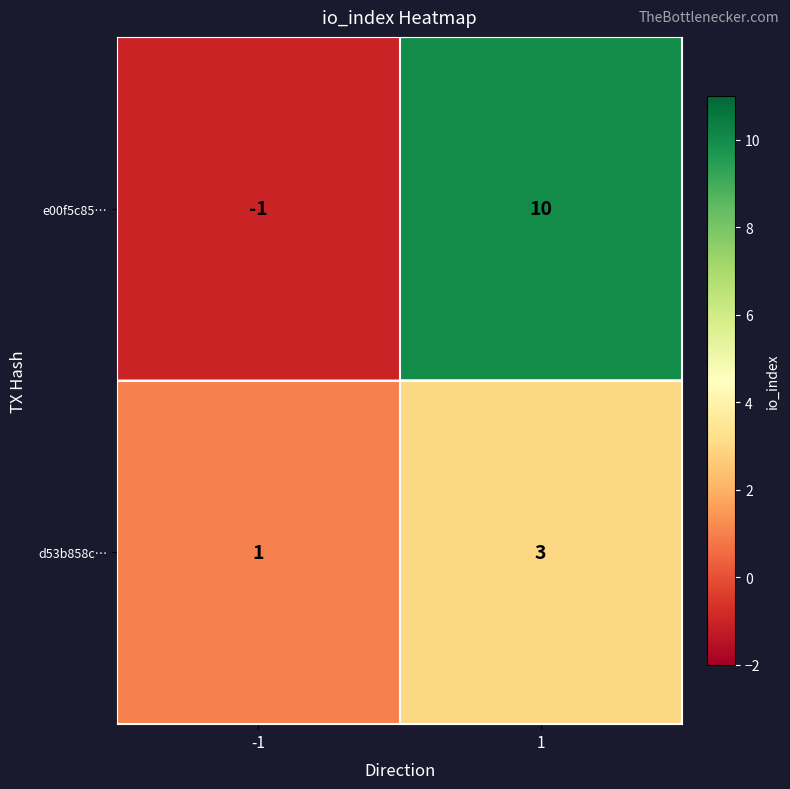

At 1, list the series in order from largest to smallest.

e00f5c85…, d53b858c…